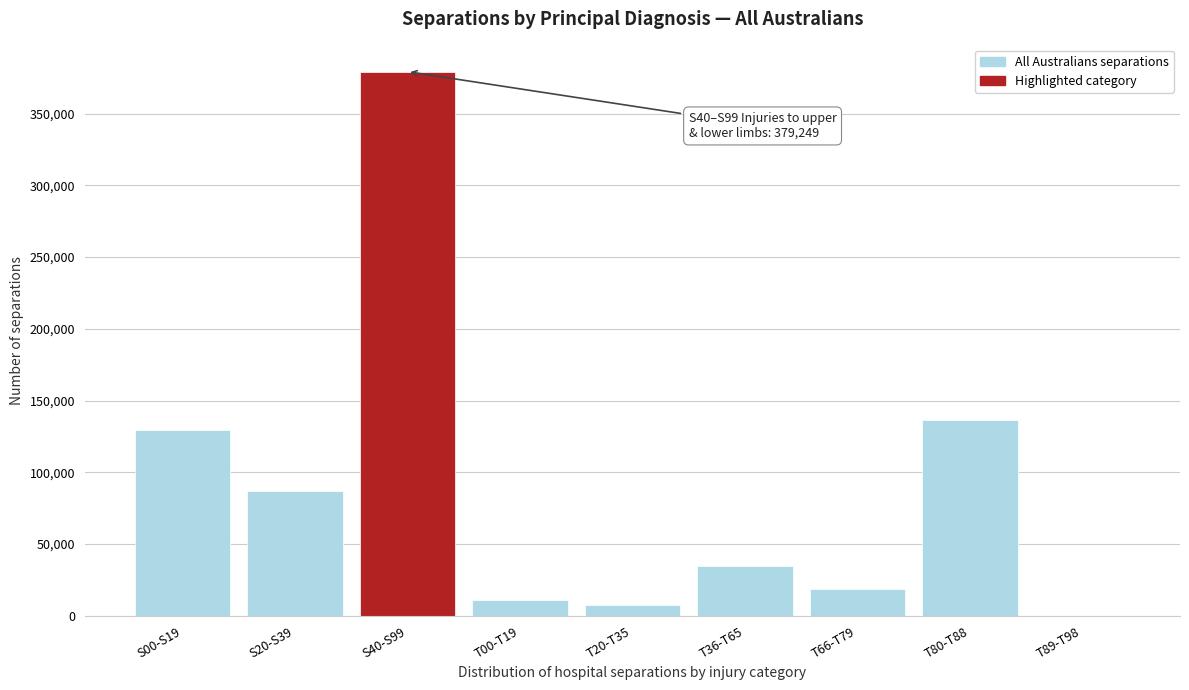

Reading left to right, what are all the values shown in this chart?

S00-S19=129625	S20-S39=87122	S40-S99=379249	T00-T19=10768	T20-T35=7491	T36-T65=34414	T66-T79=18657	T80-T88=136442	T89-T98=2